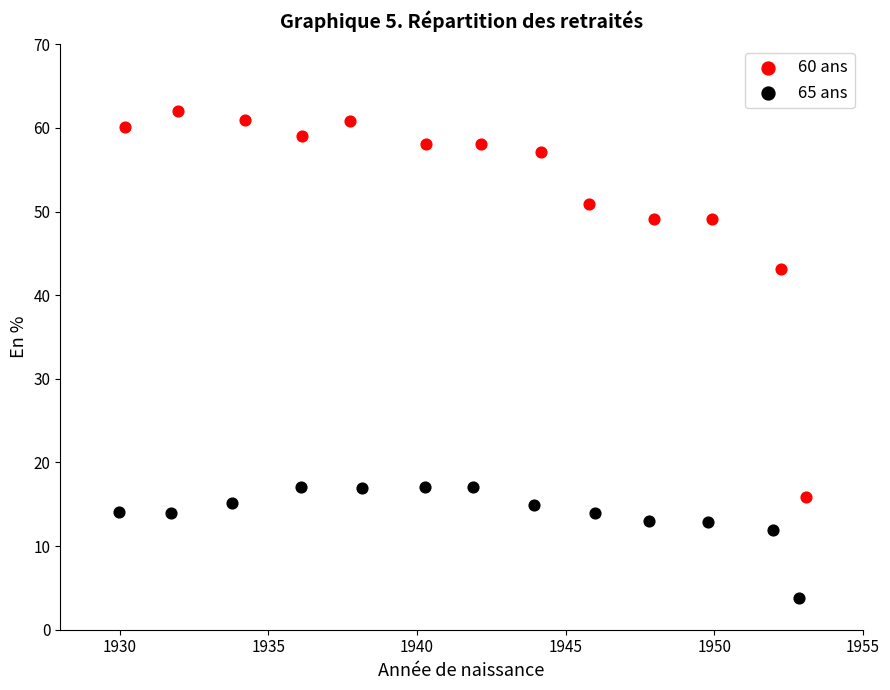

Which series has the widest spread of Y values?

60 ans